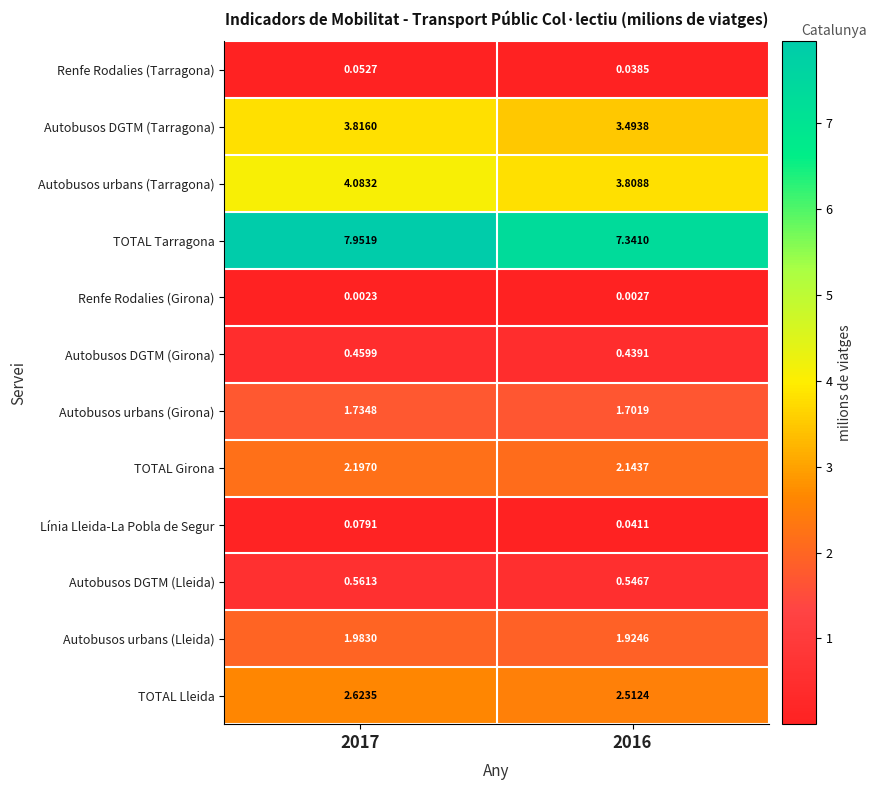

Is the value of TOTAL Girona at 2016 greater than the value of Línia Lleida-La Pobla de Segur at 2016?

Yes